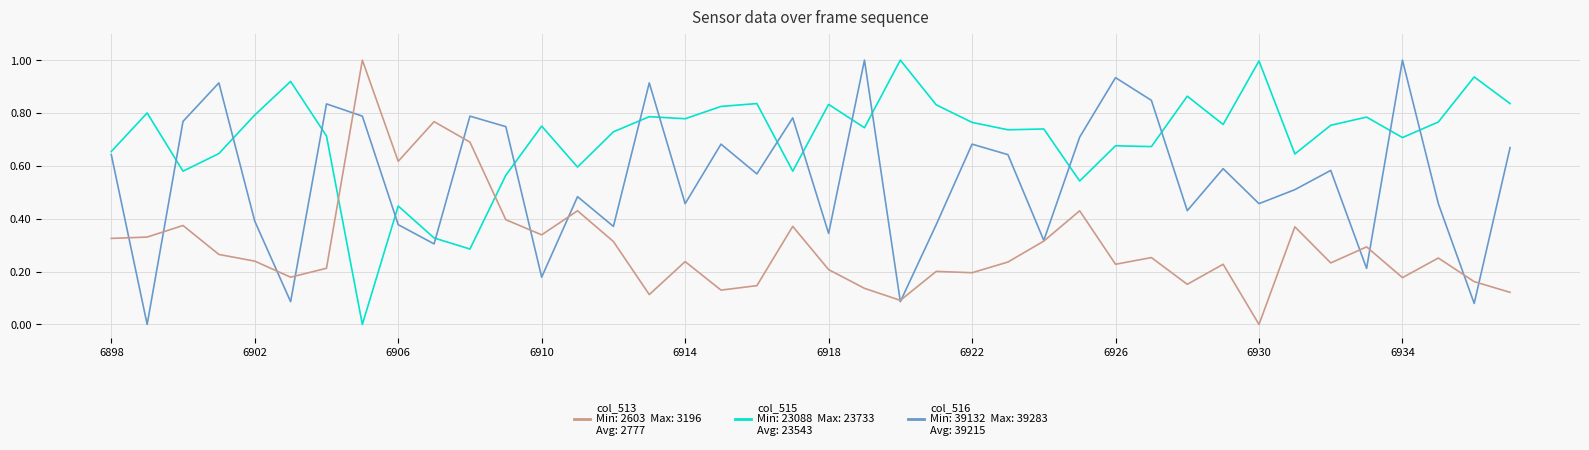

What is the maximum value shown in the chart?

1.0